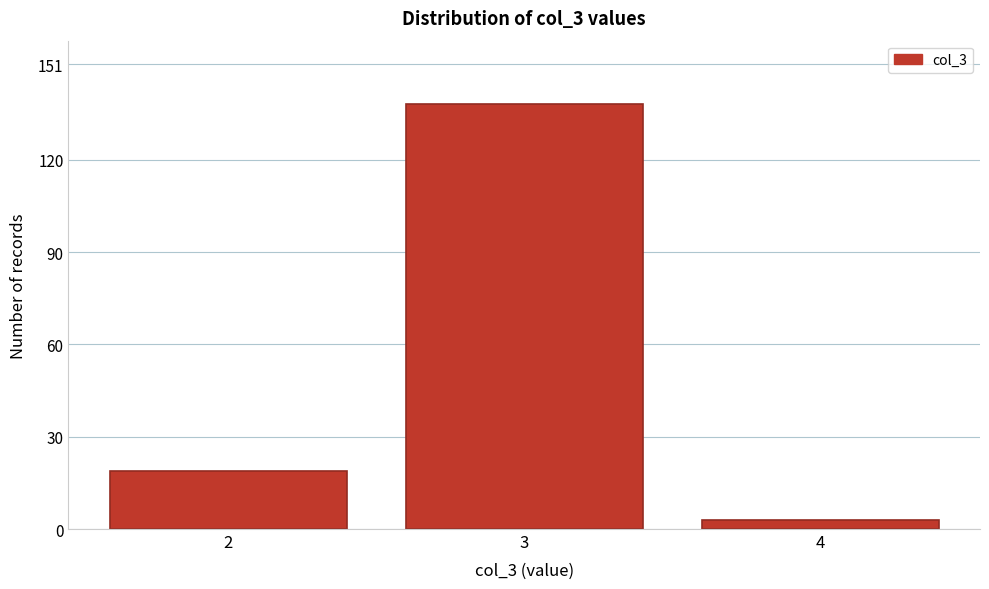

Reading left to right, list all the values displayed in this chart.

2=19	3=138	4=3